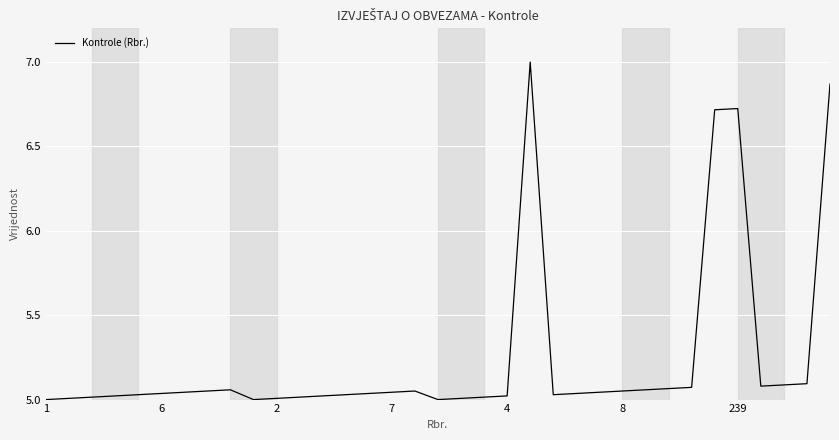

What is the greatest value displayed?

7.0